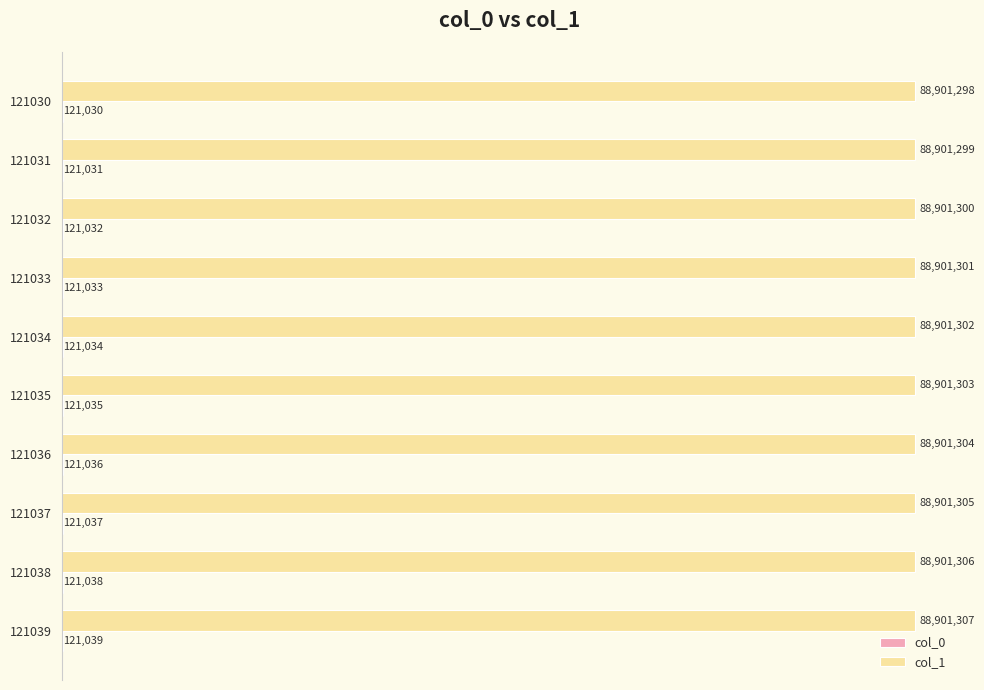

The value of col_1 at 121035 is 157892466. True or false?

False